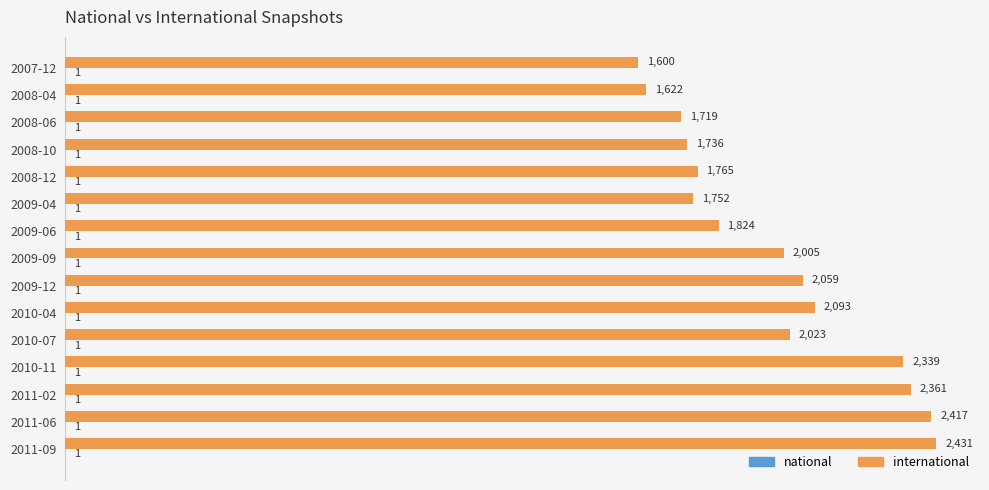

At which category does the chart reach its peak across all series?

2011-09